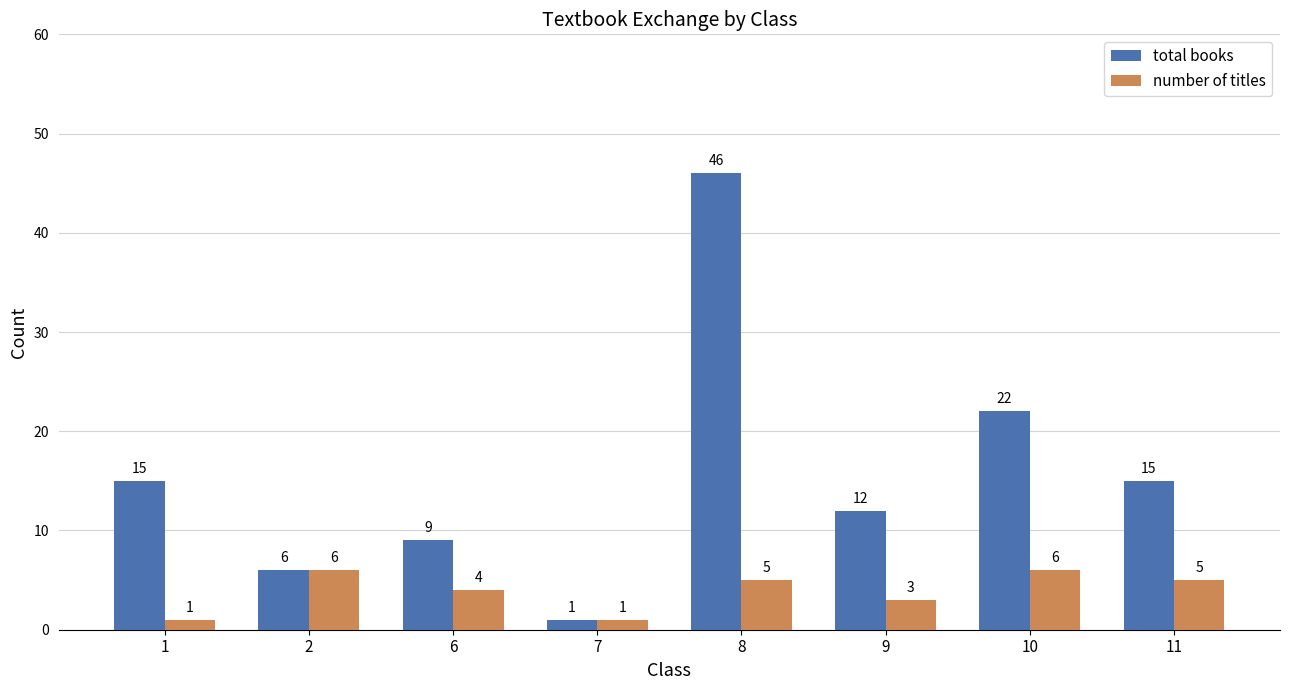

At which label does total books reach its peak?

8